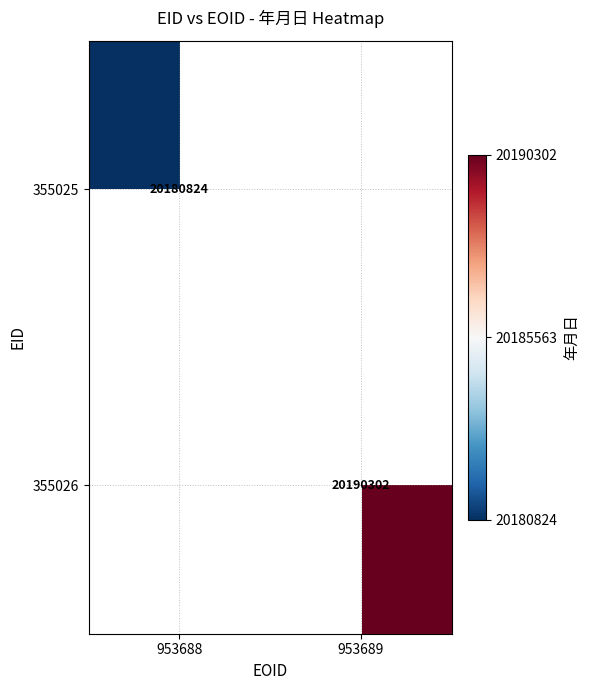

At how many categories does at least one series exceed 20186919?

1